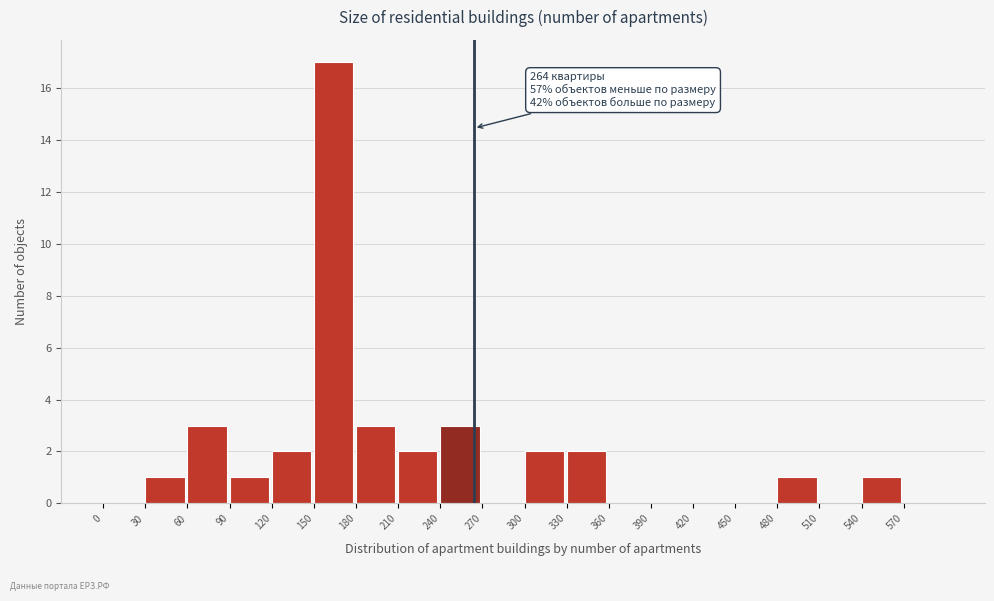

Which range on the x-axis has the tallest bar?

150 to 180